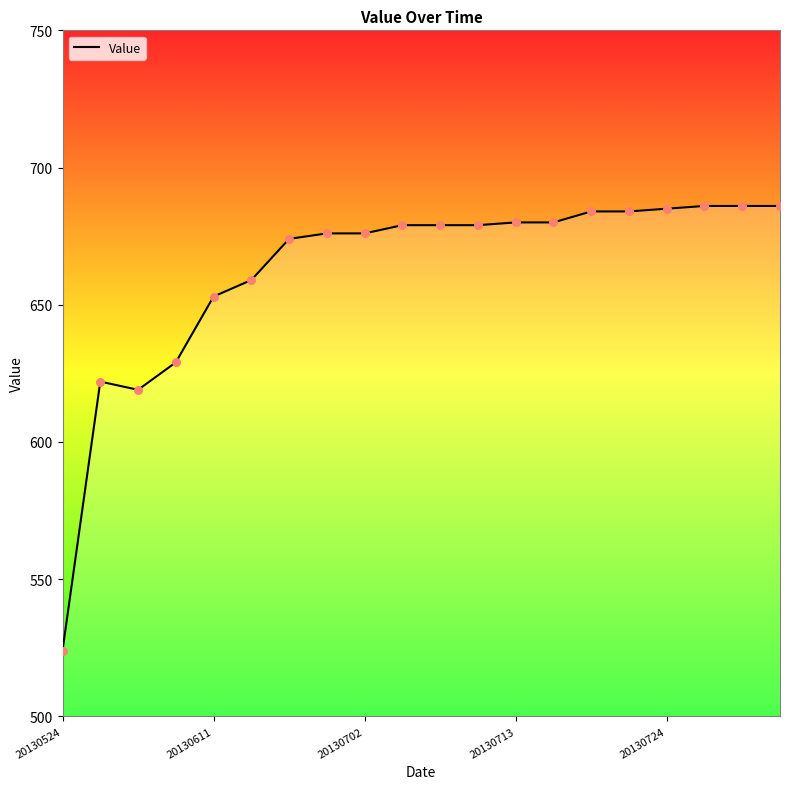

What is the difference between the maximum and minimum values?

162